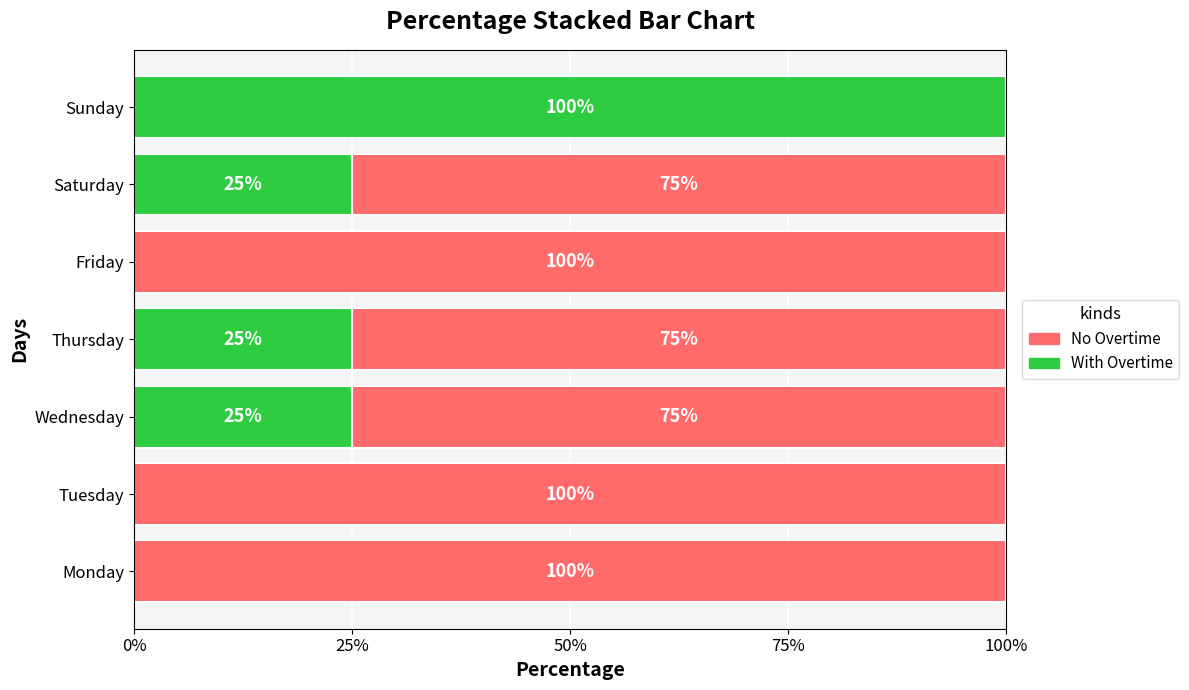

What is the total value across all series at Monday?

100